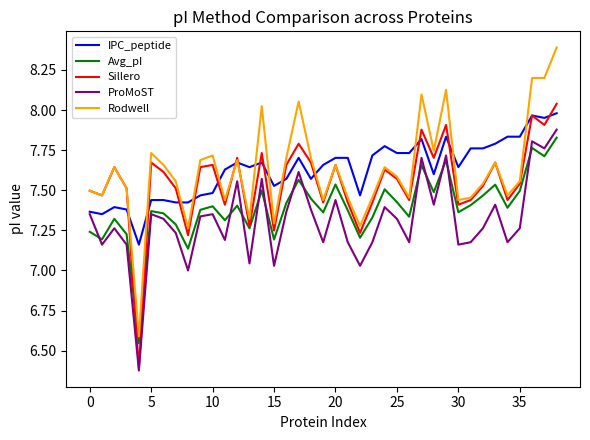

What is the greatest value displayed?

8.4